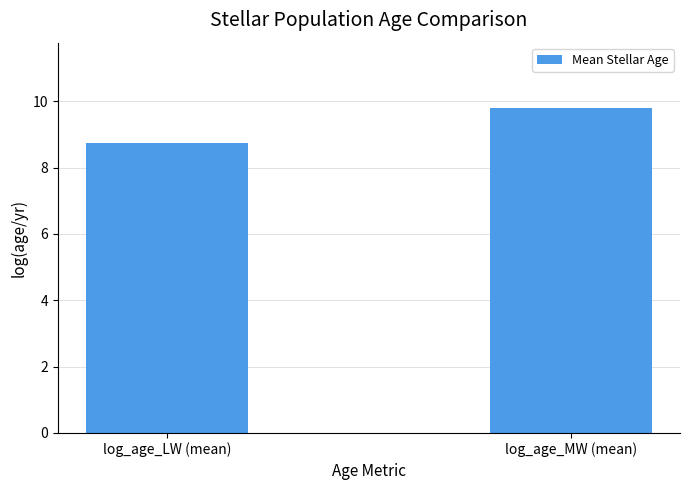

What is the smallest value displayed?

8.7